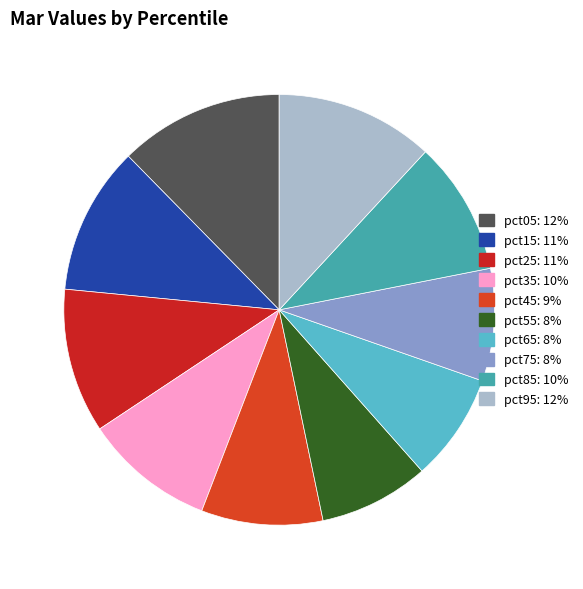

What is the change in value from pct05 to pct55?

-0.3